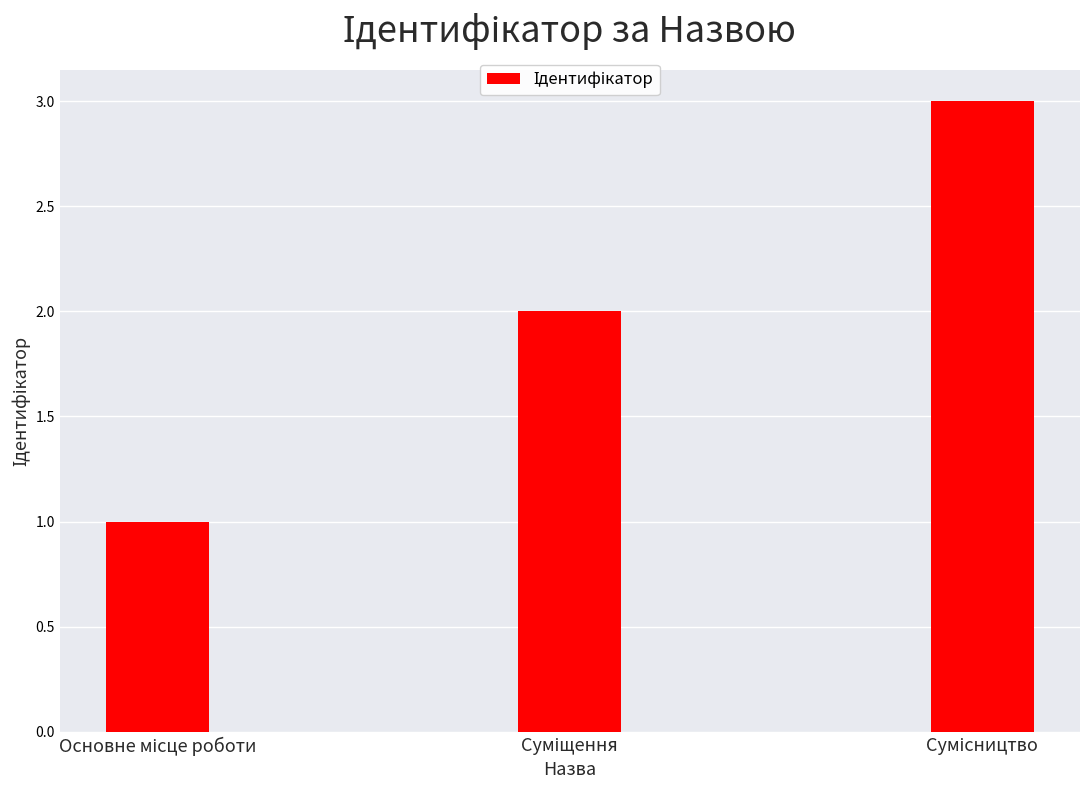

Reading right to left, transcribe all the data shown in this chart.

3	2	1